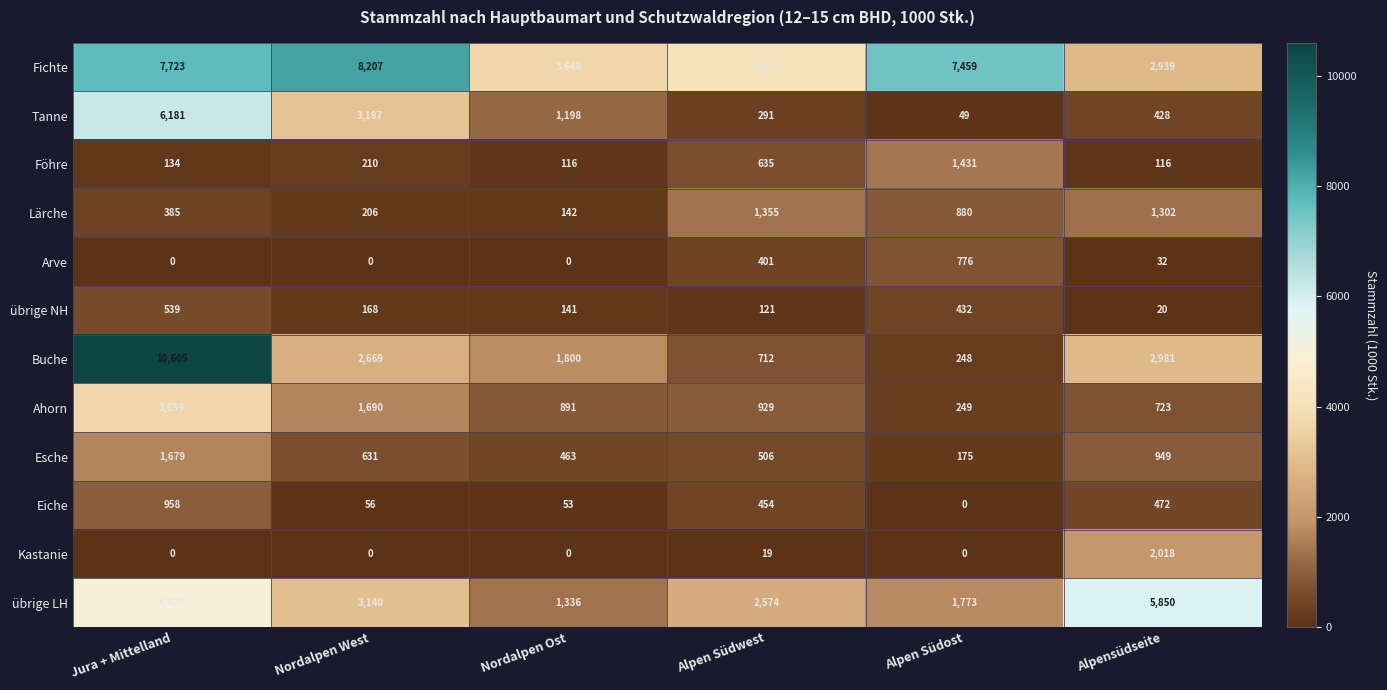

What is the difference between the highest and lowest values at Alpen Südost?

7459